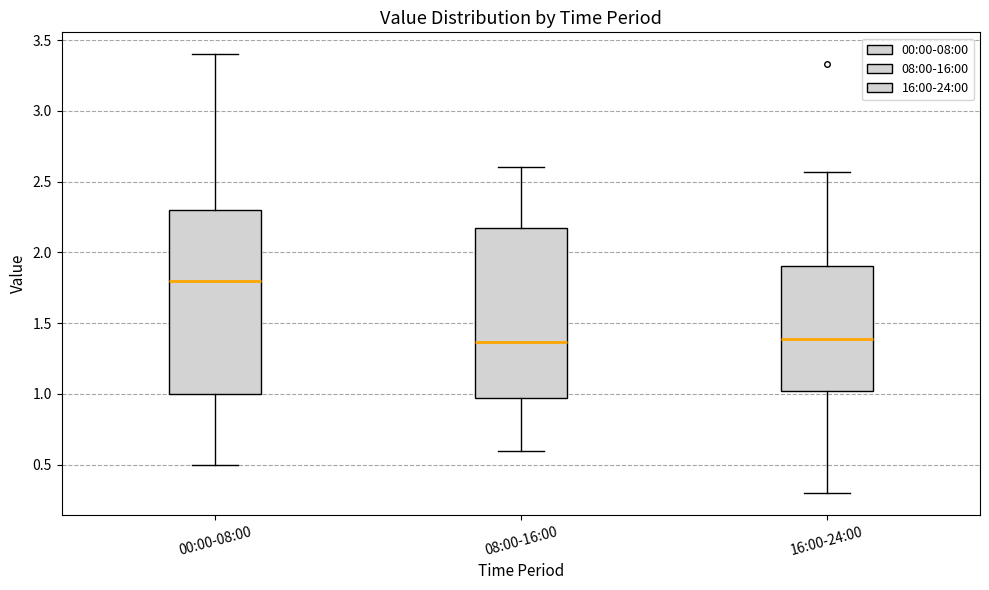

Comparing the boxes themselves (not the whiskers), which one is the tallest?

00:00-08:00